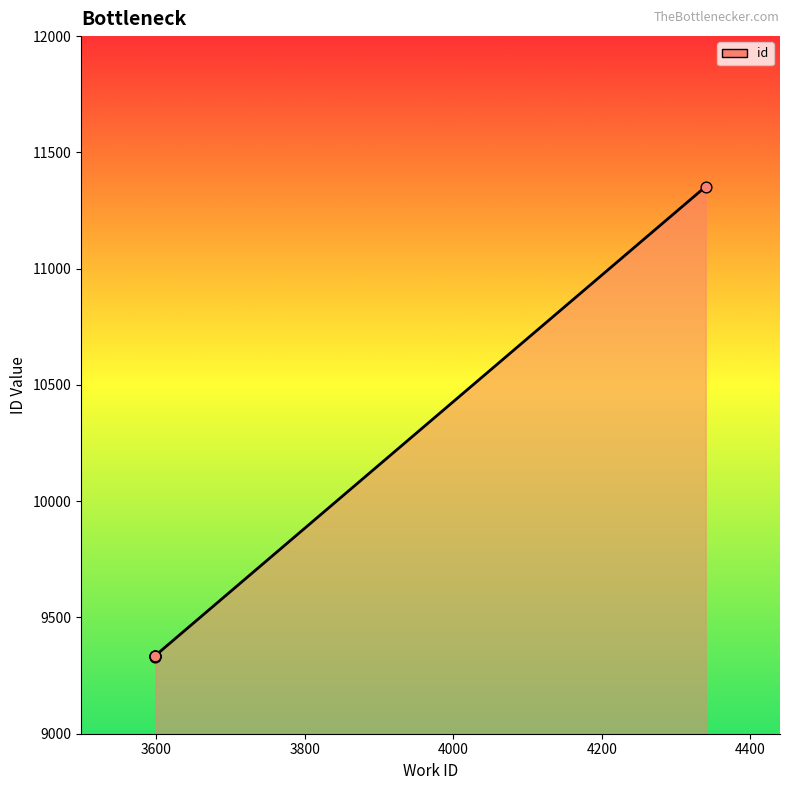

Approximately how many times larger is the value at 3800 compared to 4400?

0.8